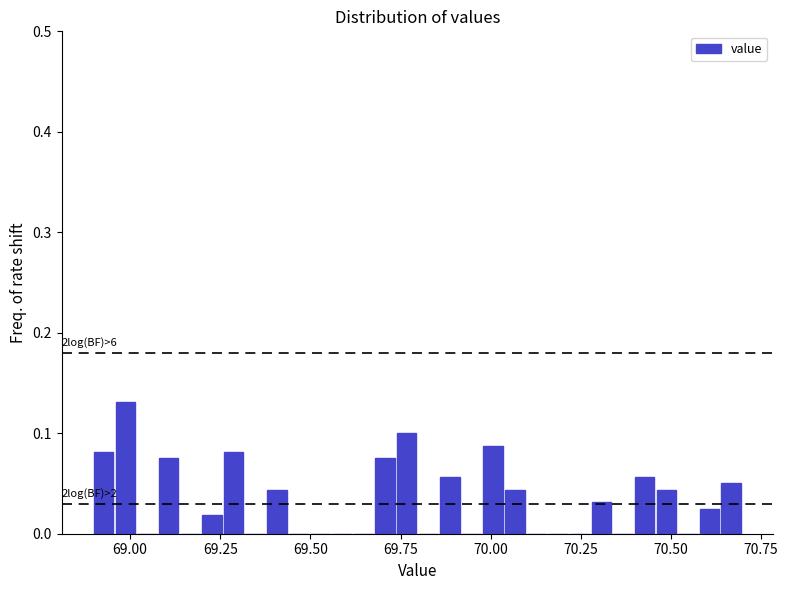

Read against the x-axis, roughly where is the centre of the tallest bar?

69.00